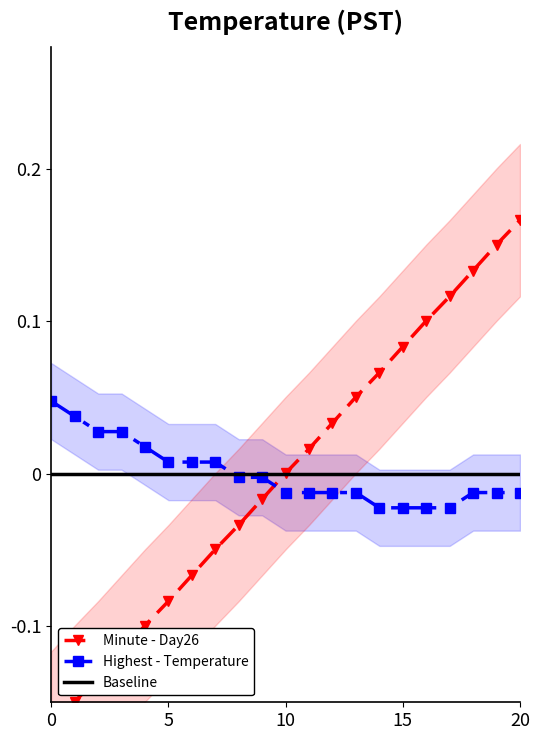

Count the number of data series in this chart.

3